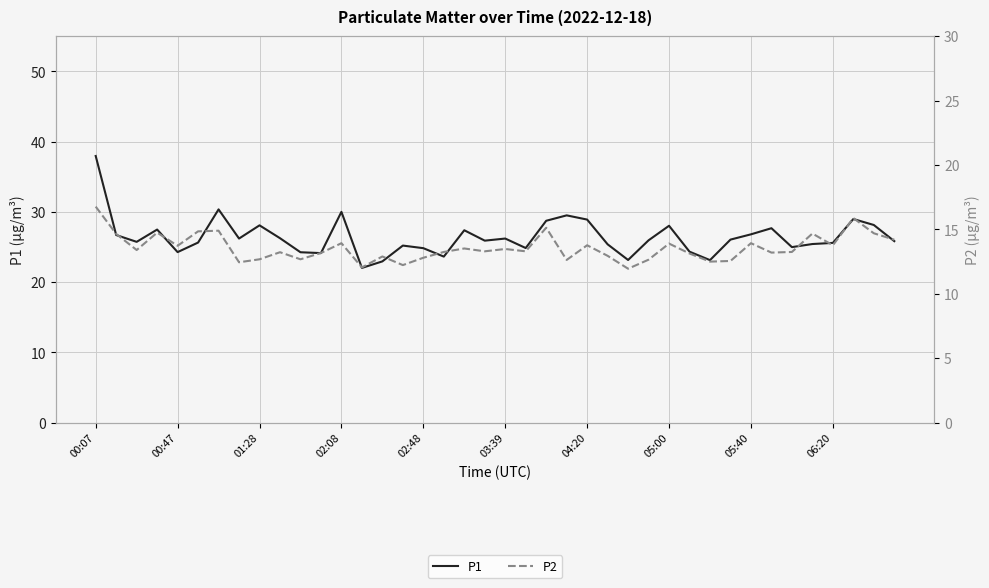

At 10, list the series in order from largest to smallest.

P1, P2